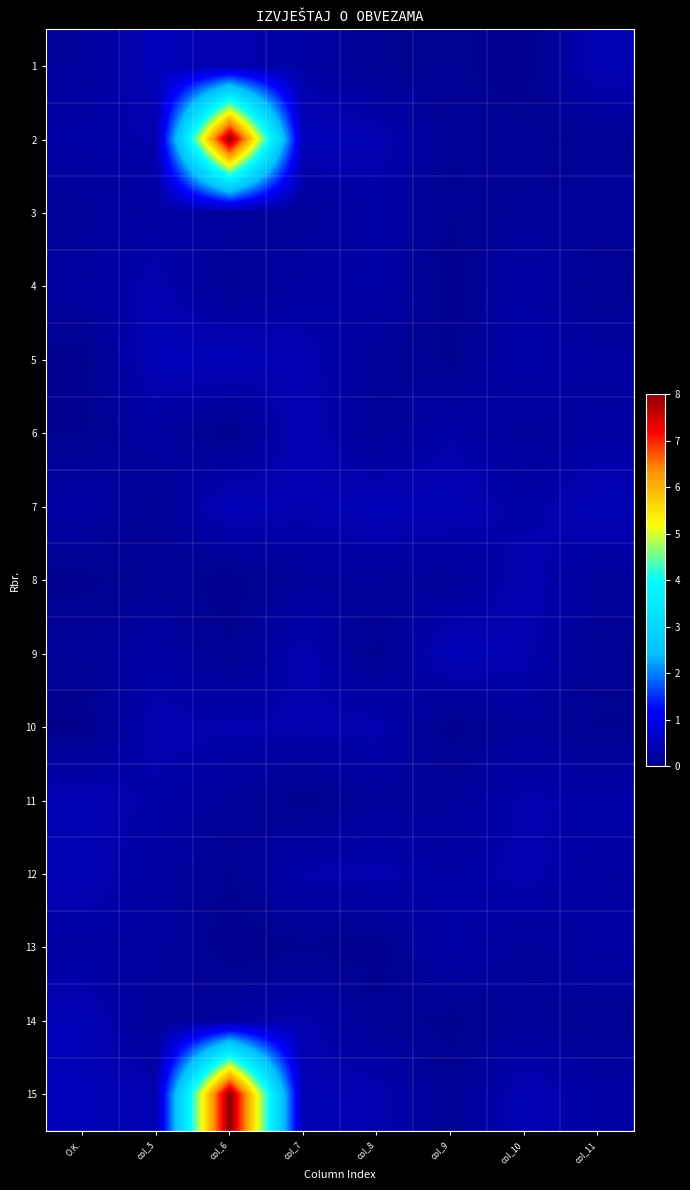

Count the number of categories in the chart.

8